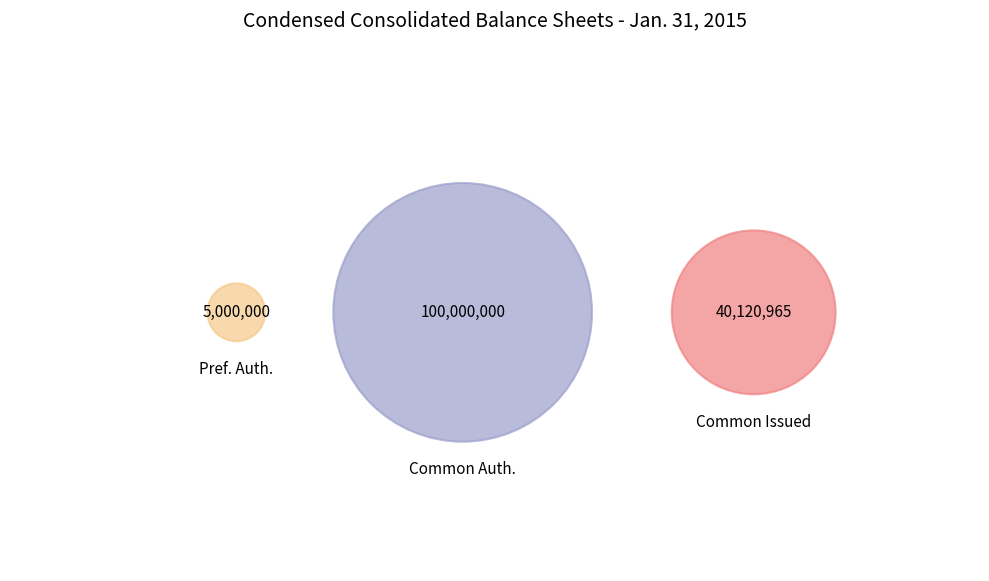

Combined, what portion of the pie is Preferred stock, shares authorized and Common stock, shares authorized?

72.4%